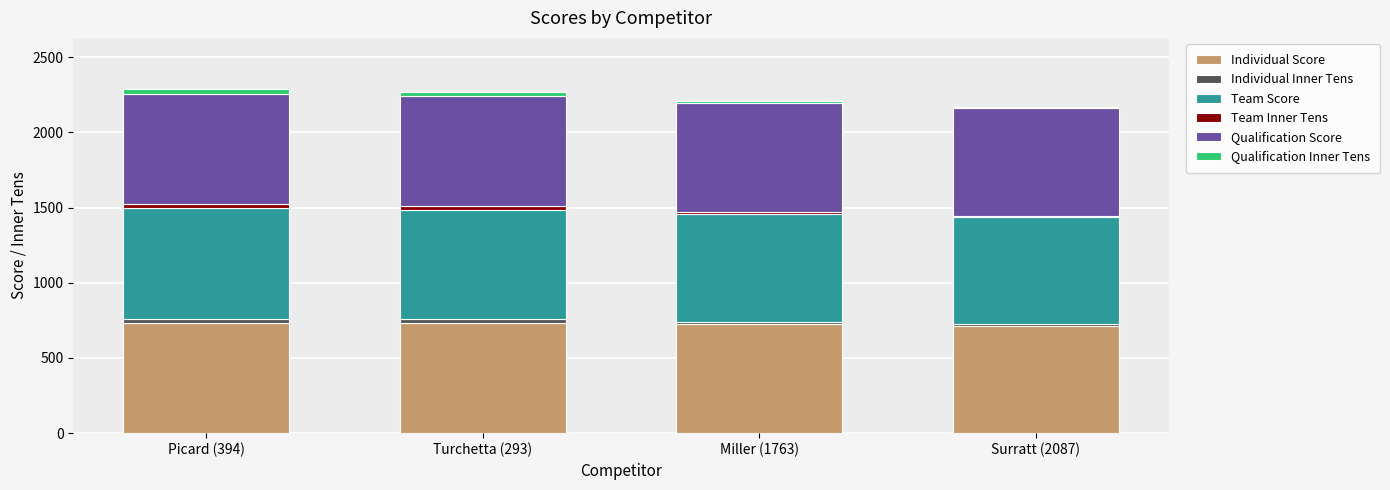

The value of Individual Score at Picard (394) is 735. True or false?

True